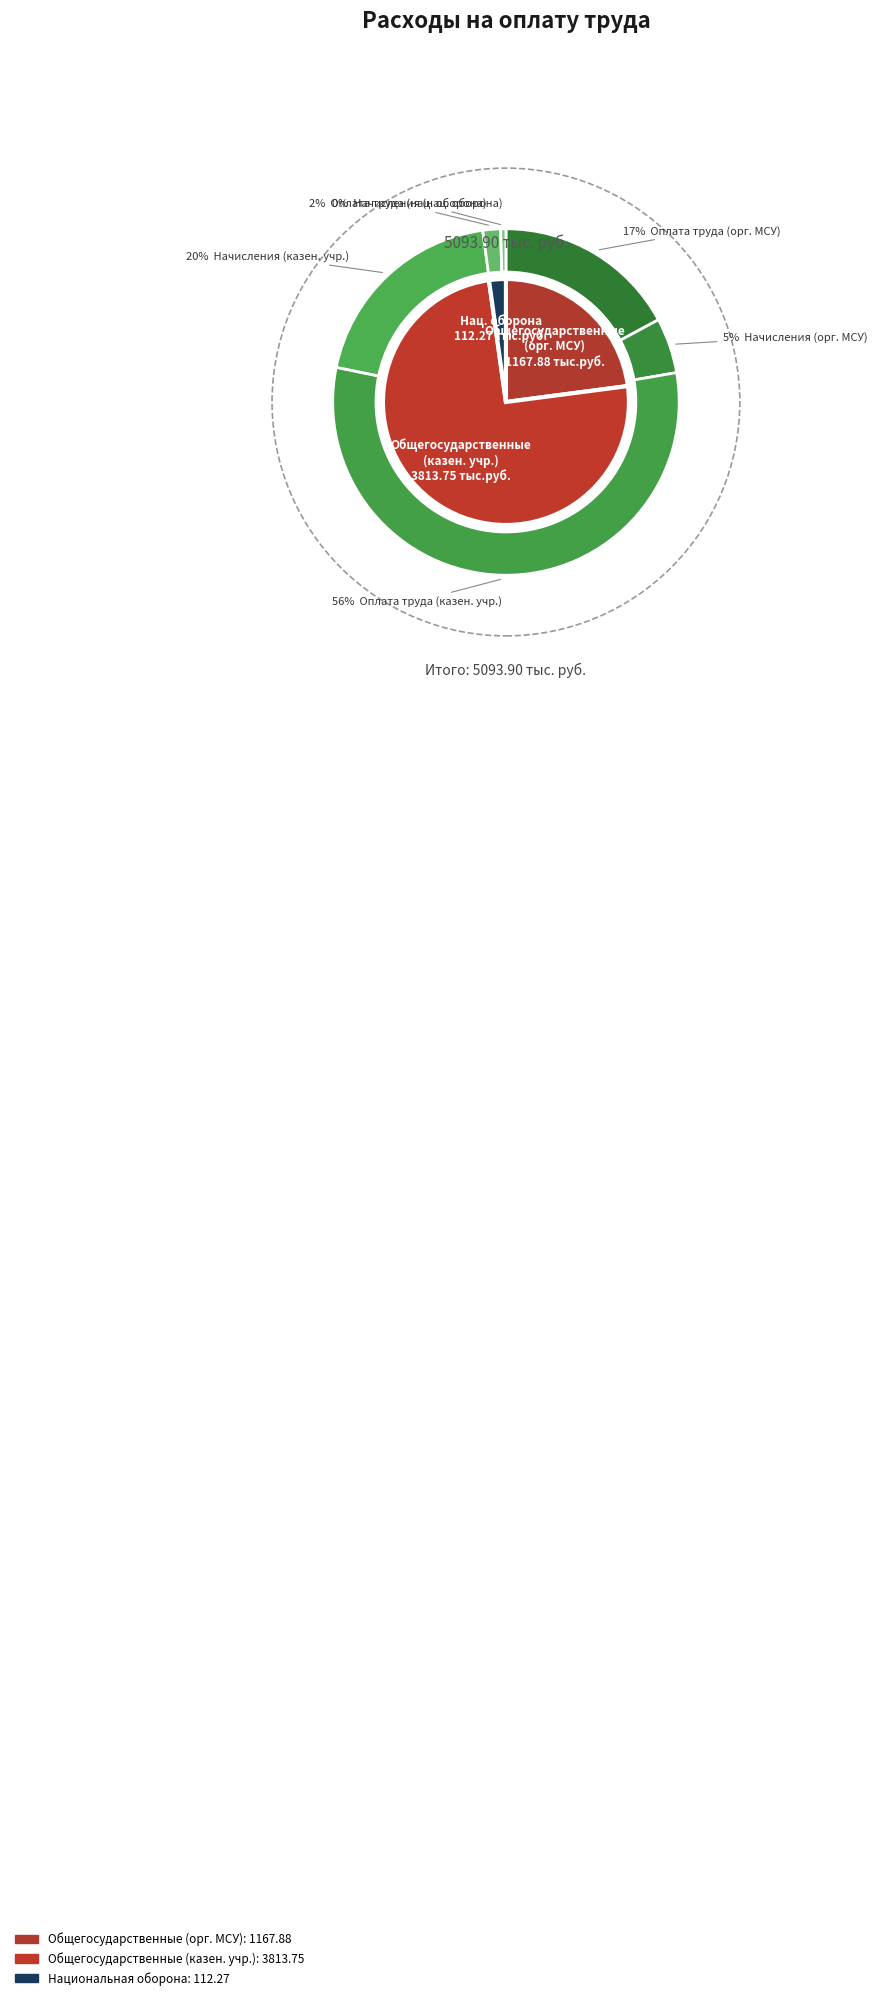

Combined, what portion of the pie is Национальная оборона and Образование?

2.2%